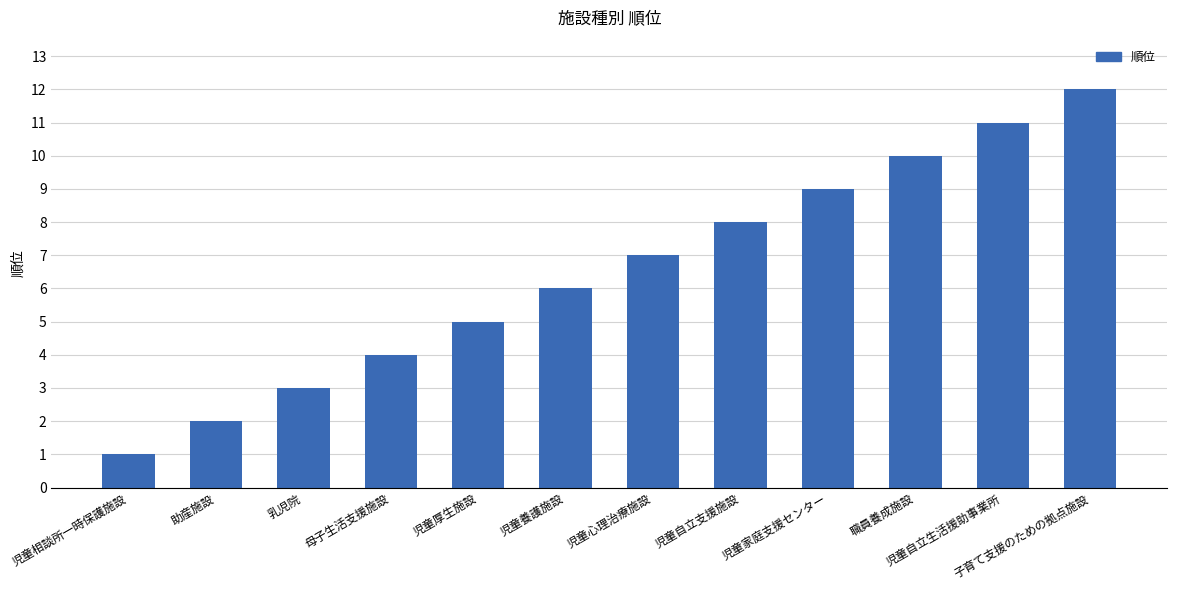

What position from the left is 乳児院?

3